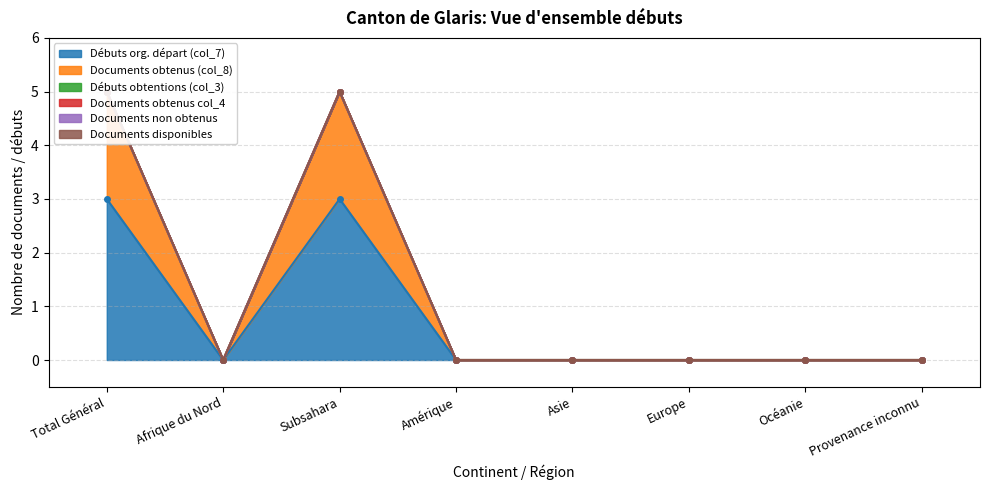

At which category is the sum across all series the highest?

Total Général